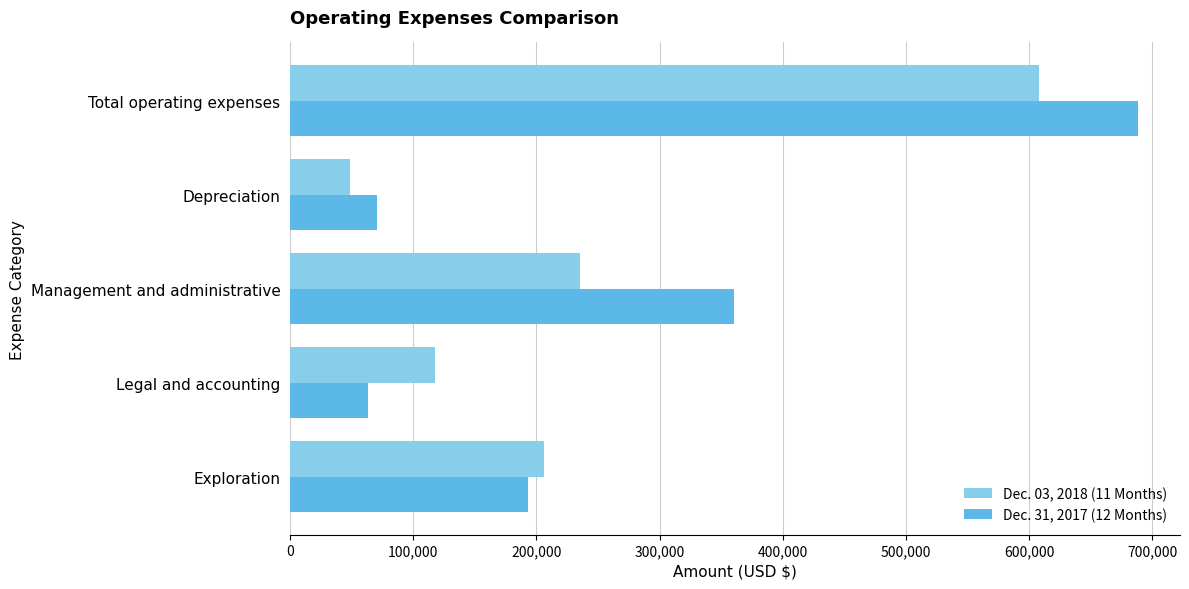

What is the lowest value of the Dec. 03, 2018 (11 Months) series?

48425